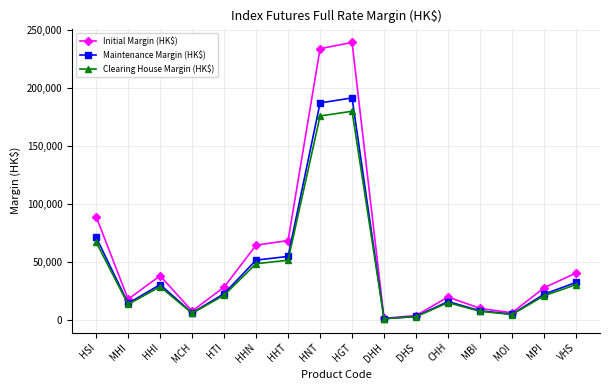

The value of Maintenance Margin (HK$) at HGT is 283682. True or false?

False